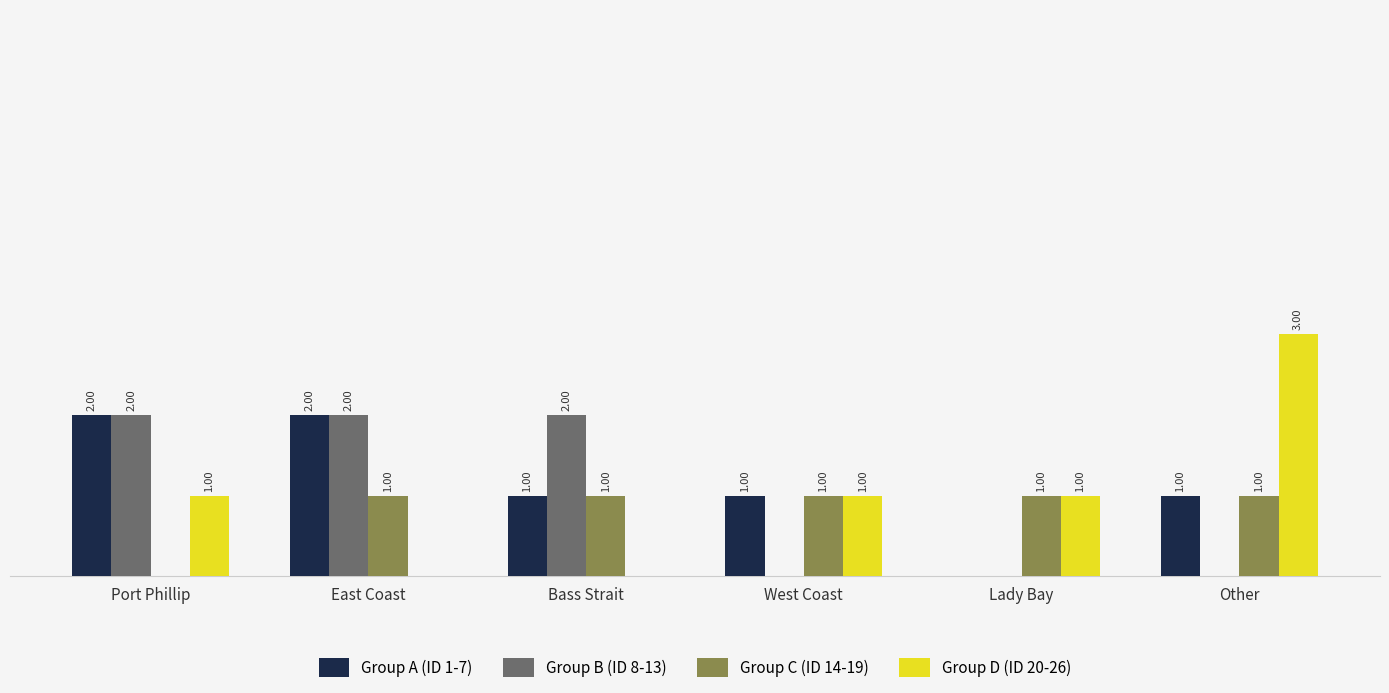

Which series has the largest total across all categories?

Group A (ID 1-7)